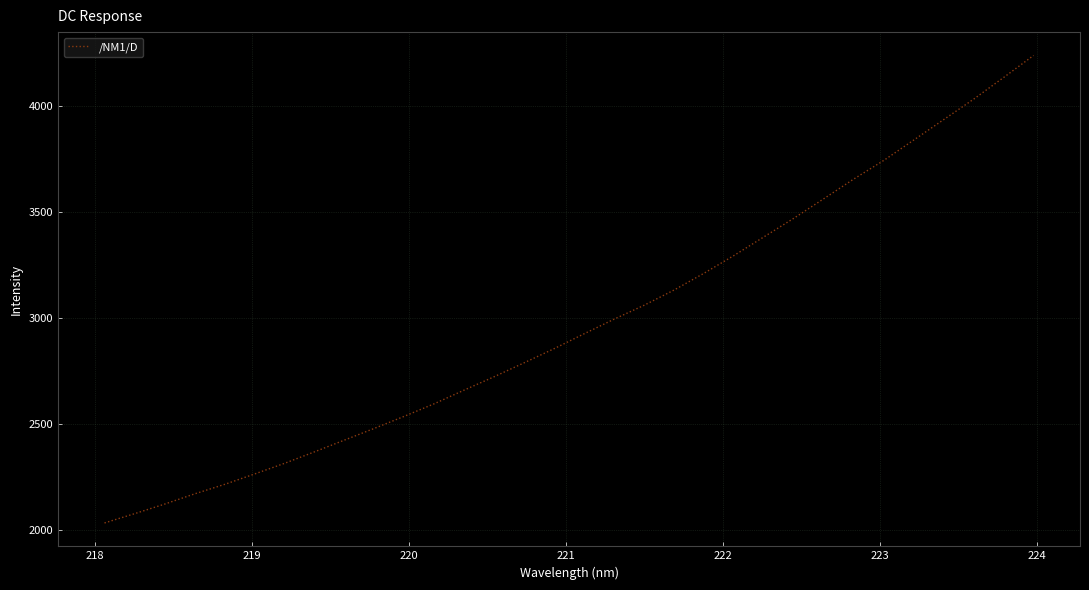

What is the sum of all values?

95200.9